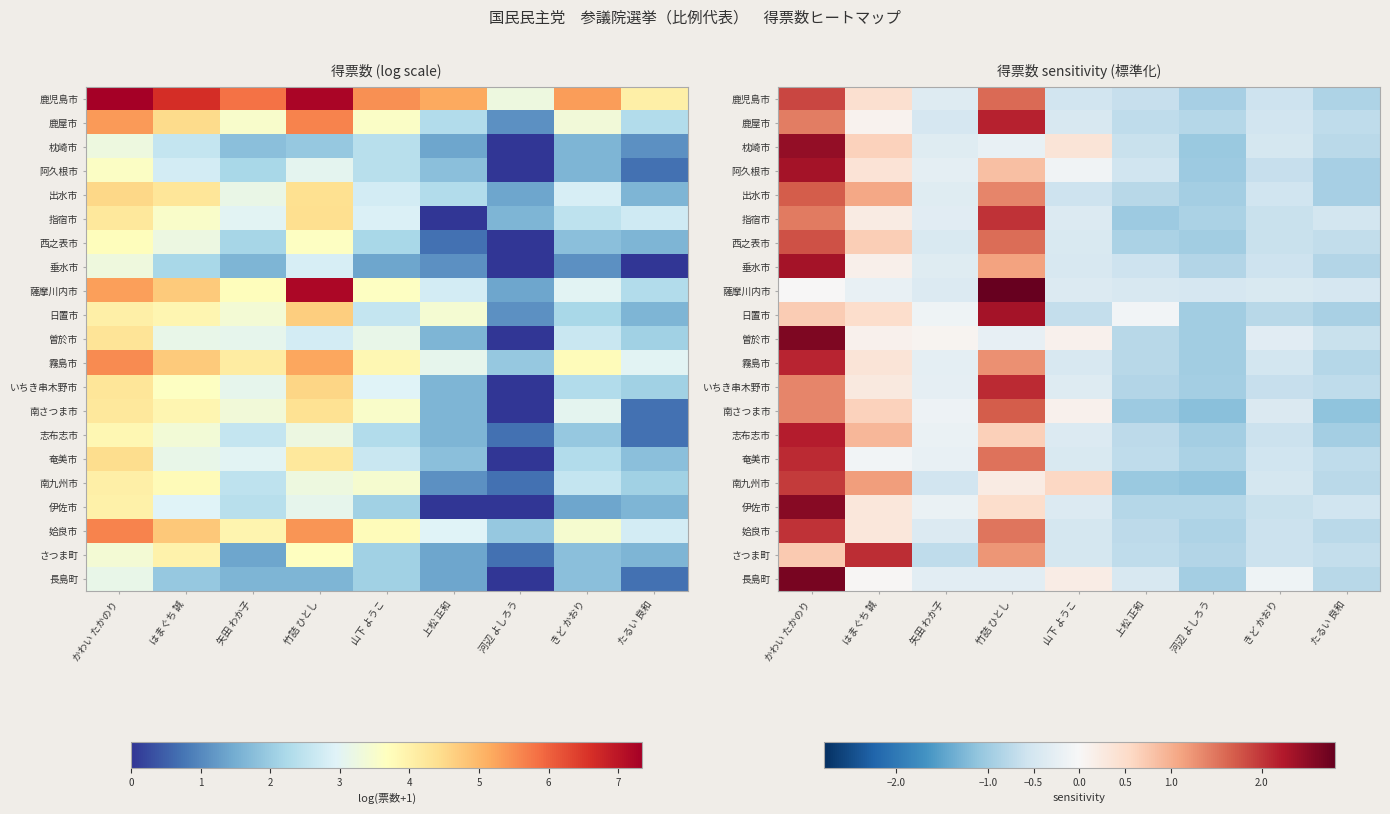

What is the difference between the highest and lowest values at 矢田 わか子?

0.8